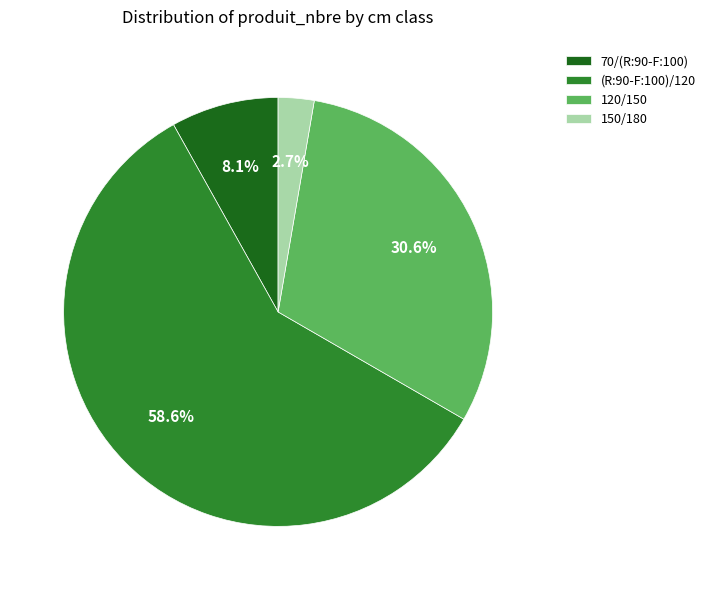

Rank the categories by value from highest to lowest.

(R:90-F:100)/120, 120/150, 70/(R:90-F:100), 150/180